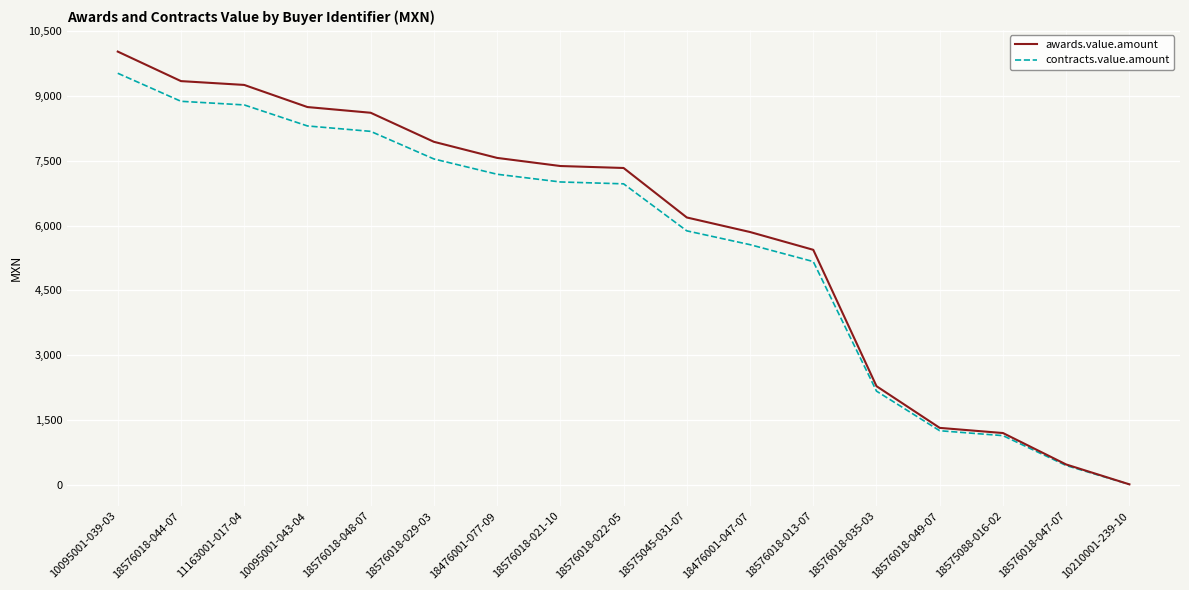

Where is awards.value.amount nearest to the value 5017?

18576018-013-07